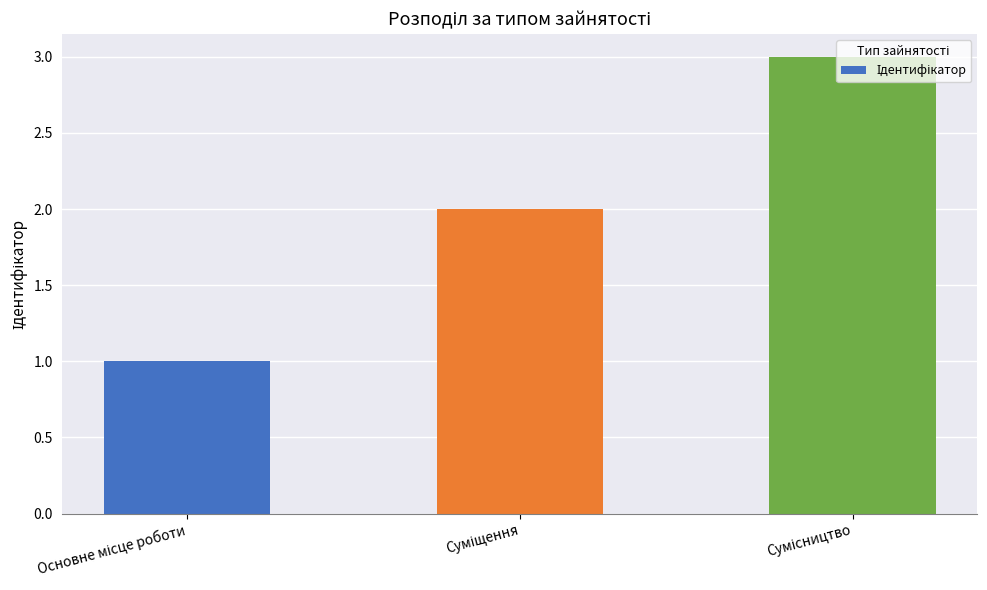

Are the bars grouped side by side (vs. stacked)?

No